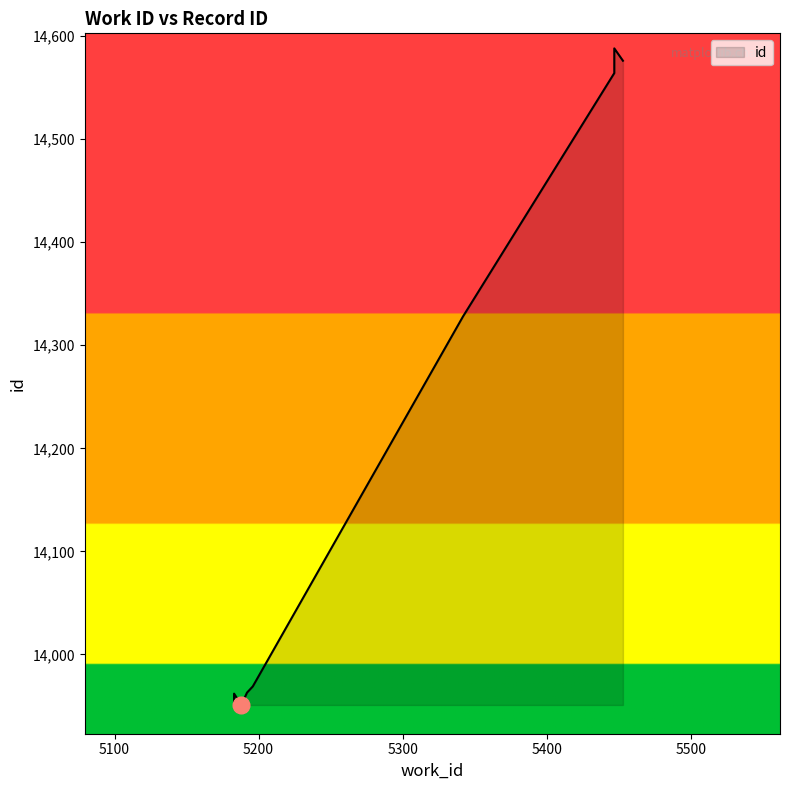

What is the minimum value shown in the chart?

13951